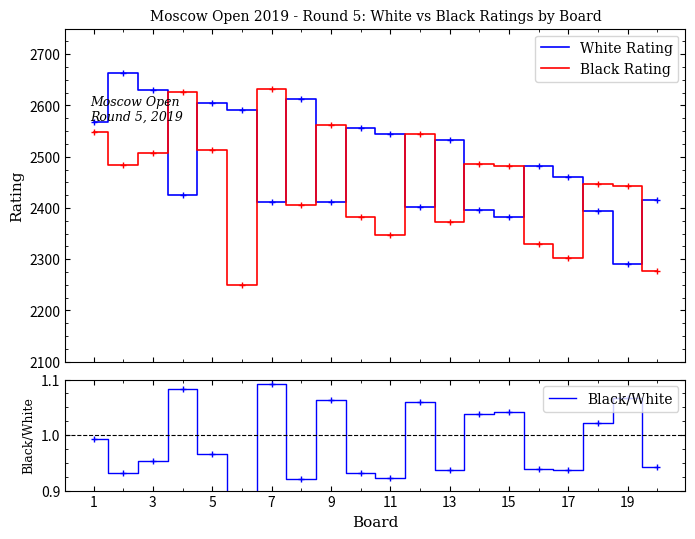

True or false: Black/White and White Rating cross at least once.

False